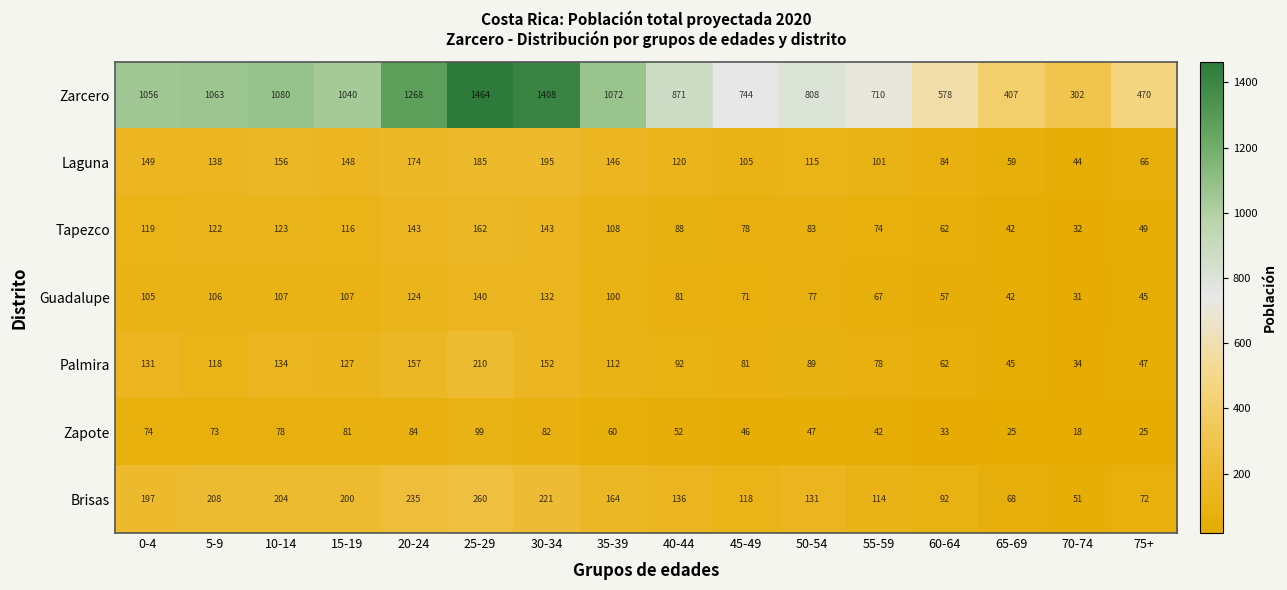

What is the difference between the maximum and minimum values in the Guadalupe series?

109